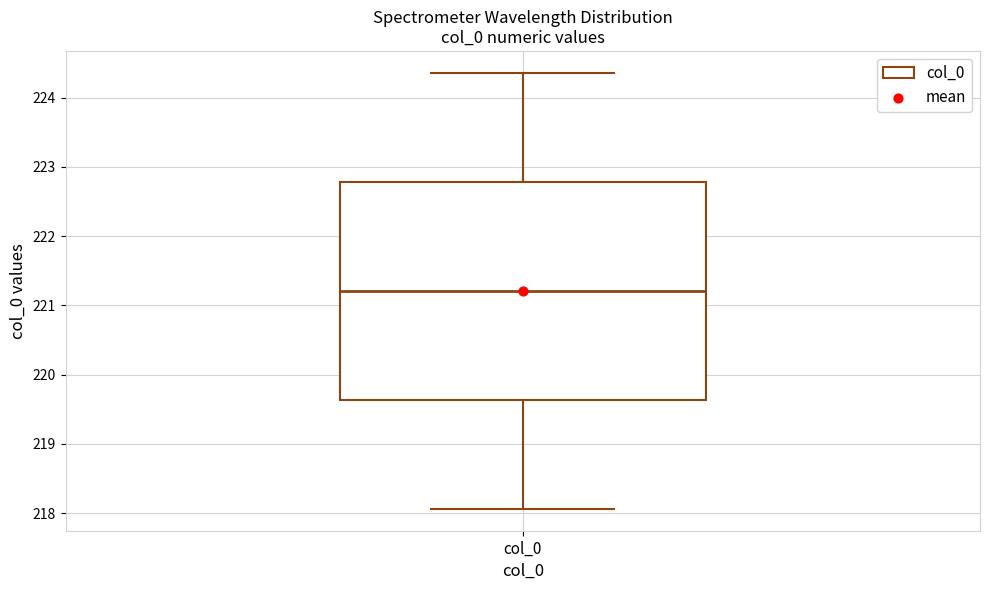

Transcribe this box plot: give where the median line is, the range the box spans, and where the two whiskers end, as read against the y-axis. The values are not printed on the chart, so give them approximately, as read against the axis.

median 221.2, box 219.6 to 222.8, whiskers 218.1 to 224.4